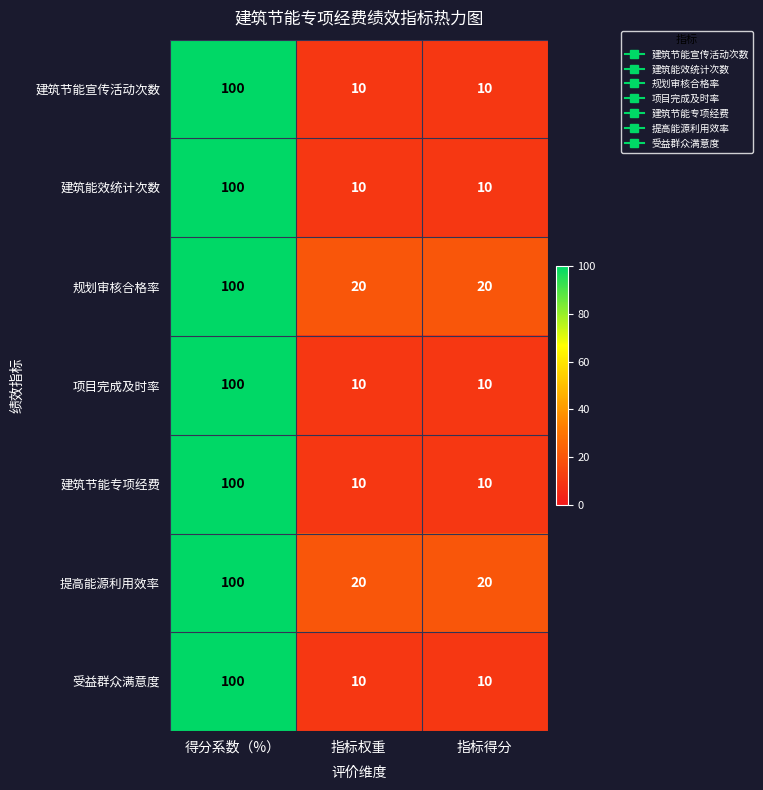

The value of 受益群众满意度 at 得分系数（%） is 143. True or false?

False